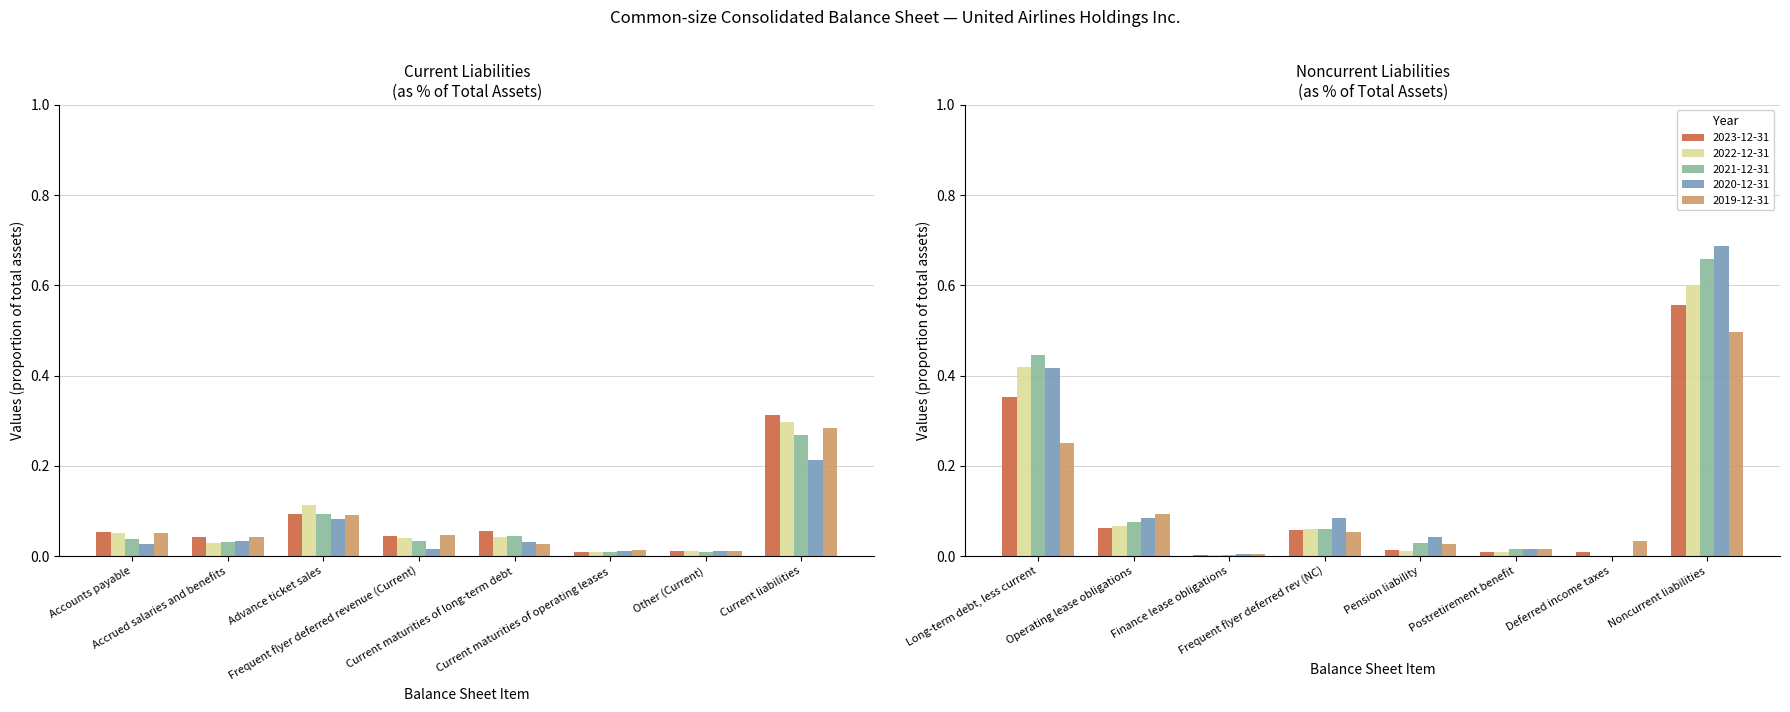

The value of 2022-12-31 at Current maturities of operating leases is 0.0. True or false?

True